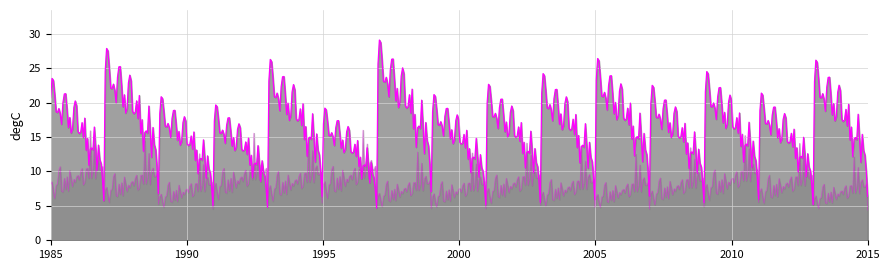

True or false: col_8 and col_9 intersect in this chart.

False